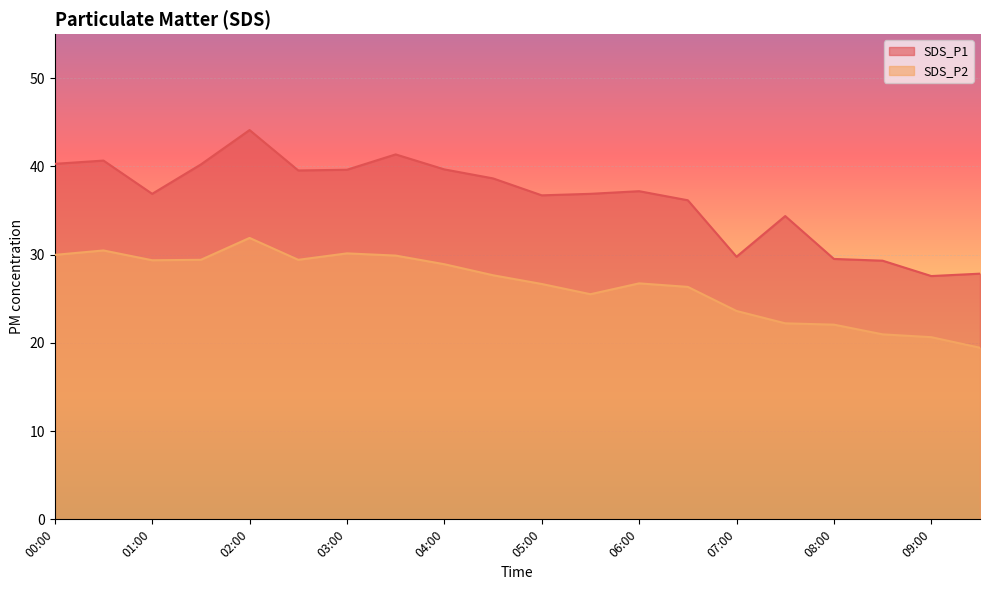

True or false: SDS_P1 and SDS_P2 cross at least once.

False